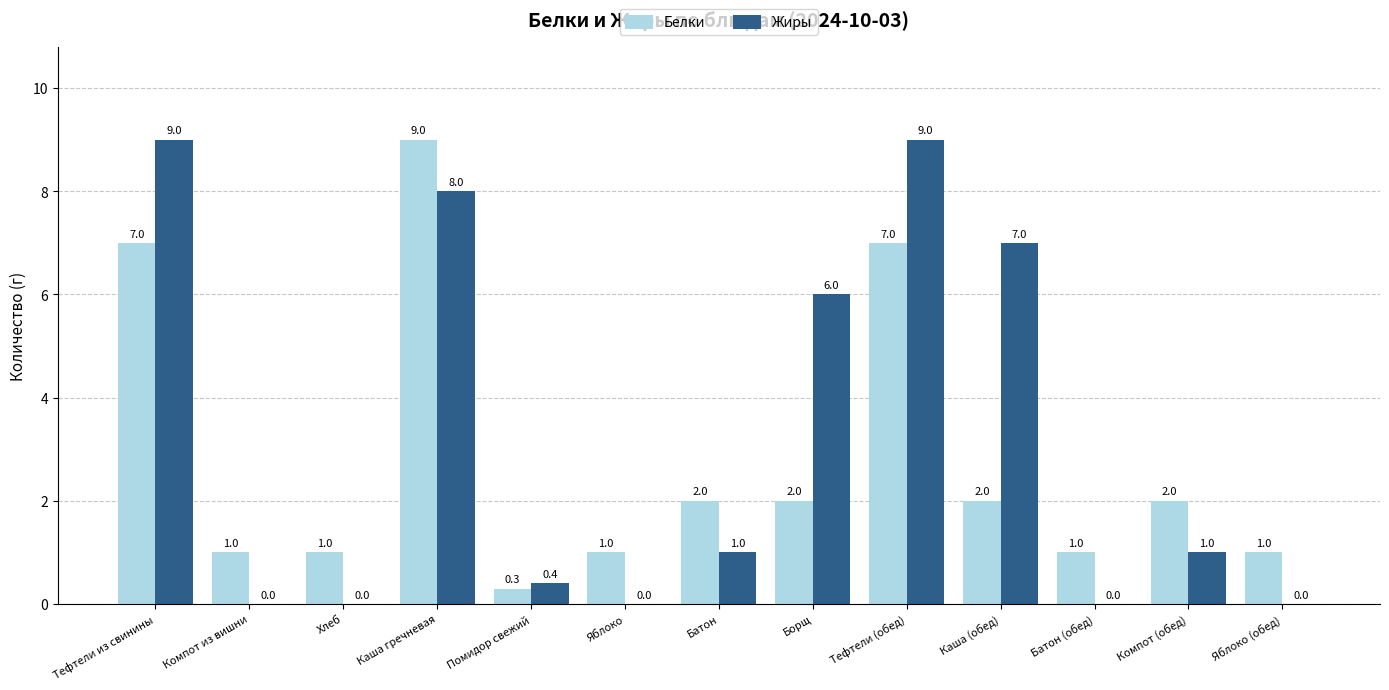

Where does the Жиры series first go above 1?

Тефтели из свинины